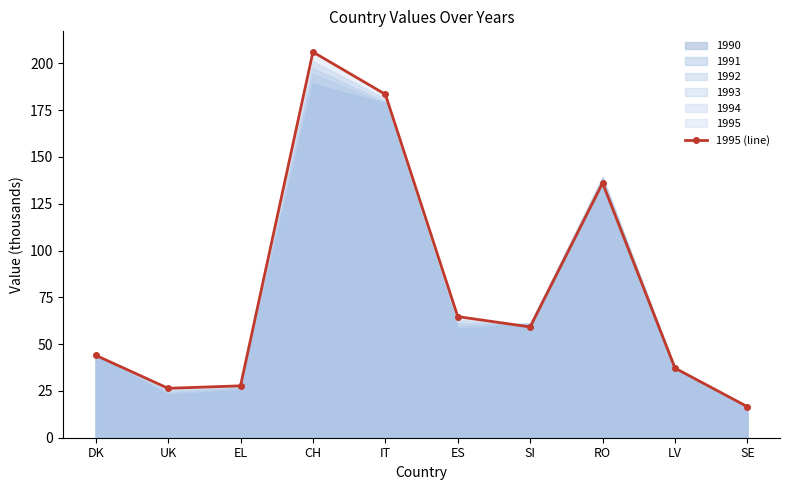

What is the greatest value displayed?

206.0